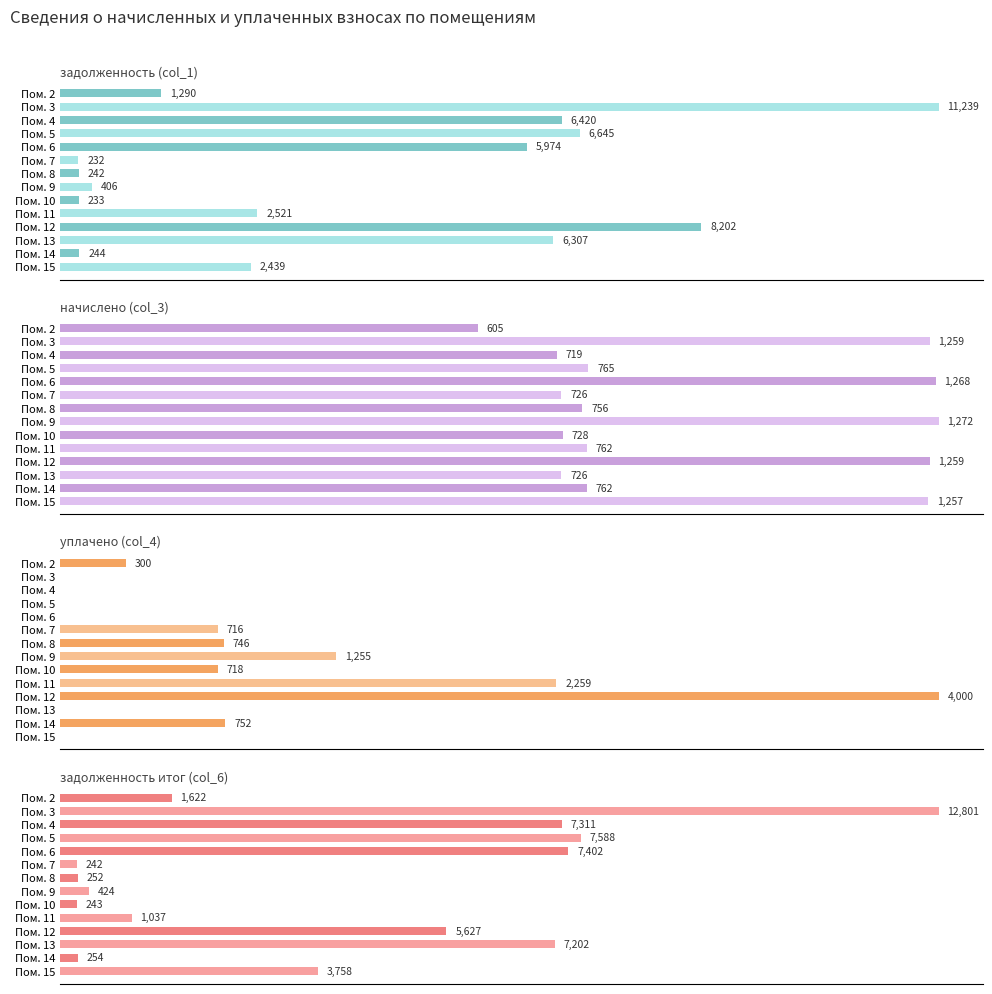

What is the label of the 1st bar from the right?

13